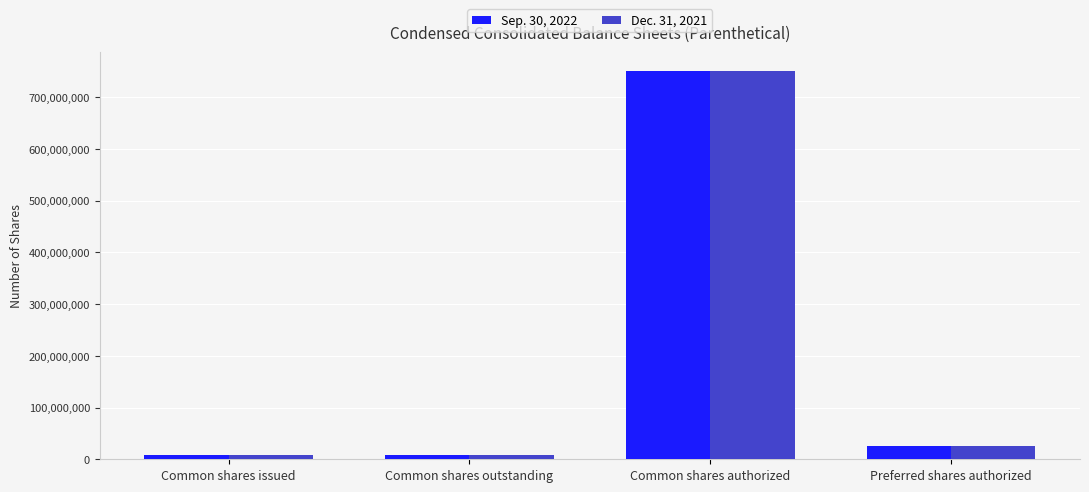

What is the total value across all series at Common shares outstanding?

16679900